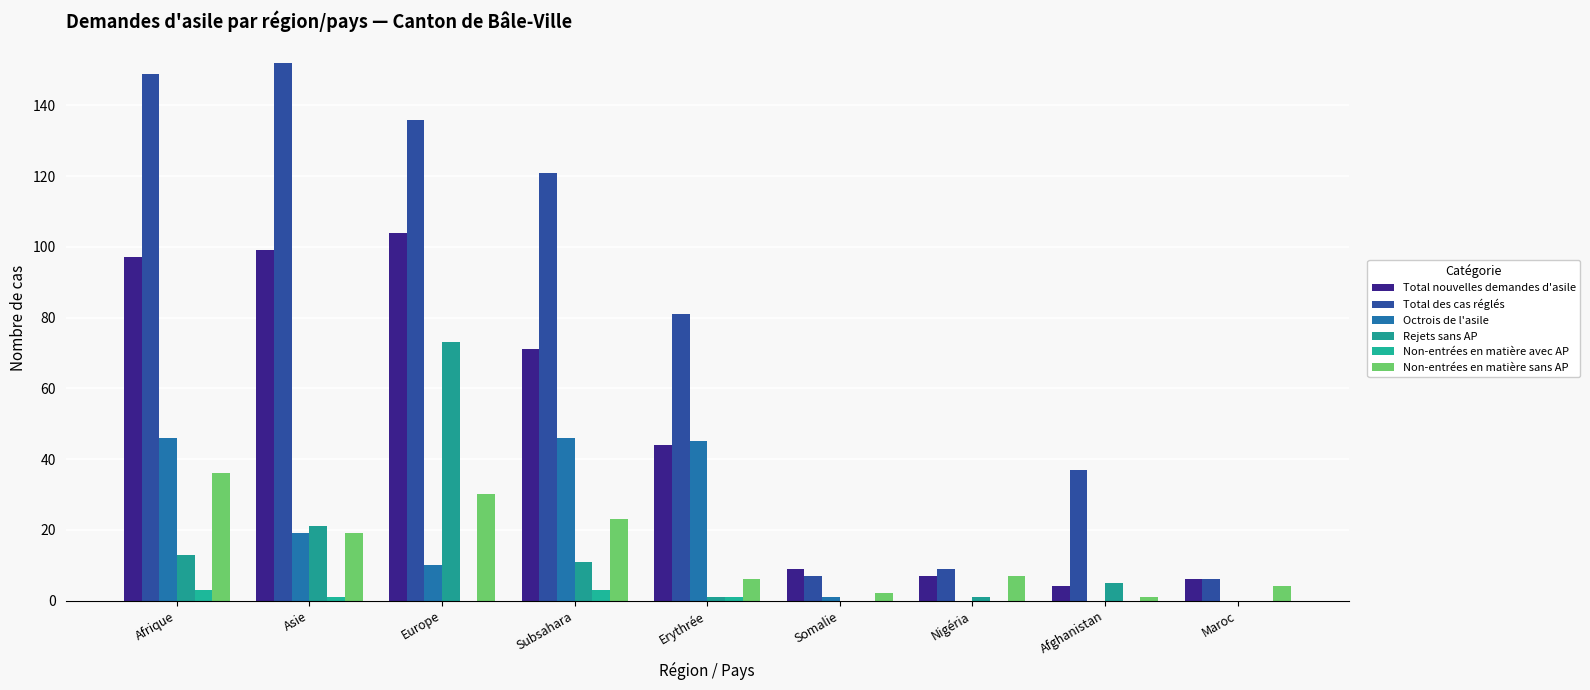

Rank the series by their maximum value, from lowest to highest.

Non-entrées en matière avec AP, Non-entrées en matière sans AP, Octrois de l'asile, Rejets sans AP, Total nouvelles demandes d'asile, Total des cas réglés